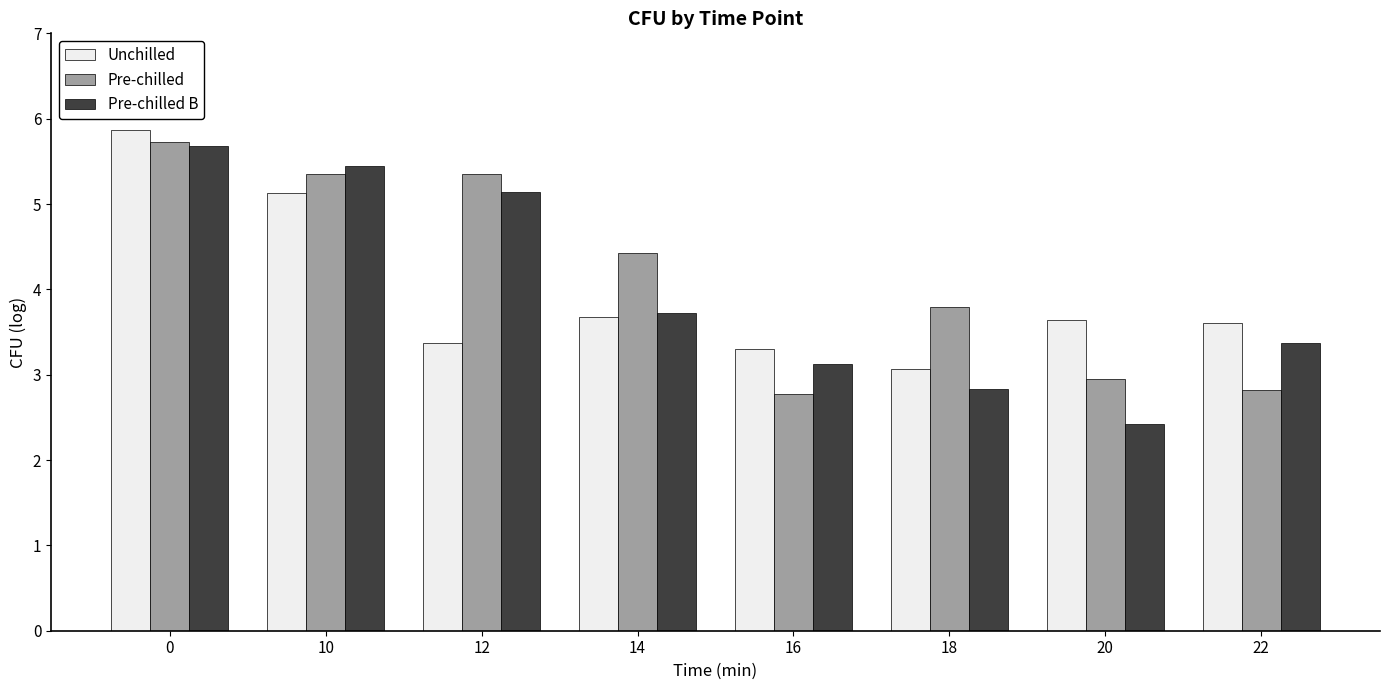

How many bars are there in each group?

3